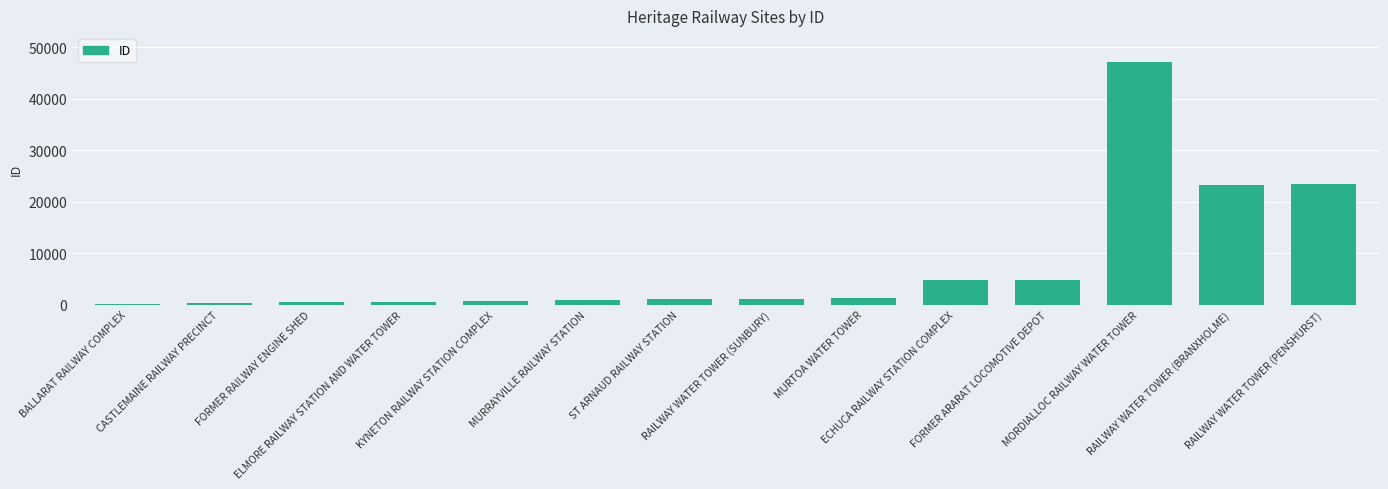

What is the sum of all values?

109517